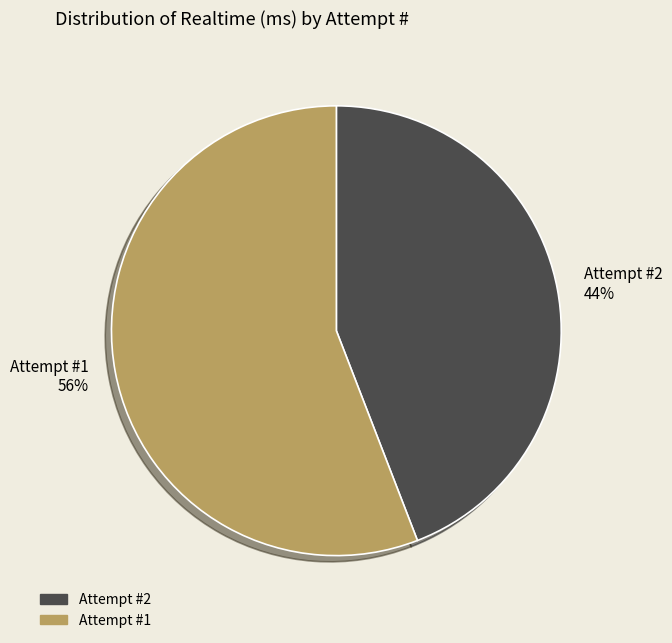

To the nearest percent, what portion does Attempt #2 represent?

44%